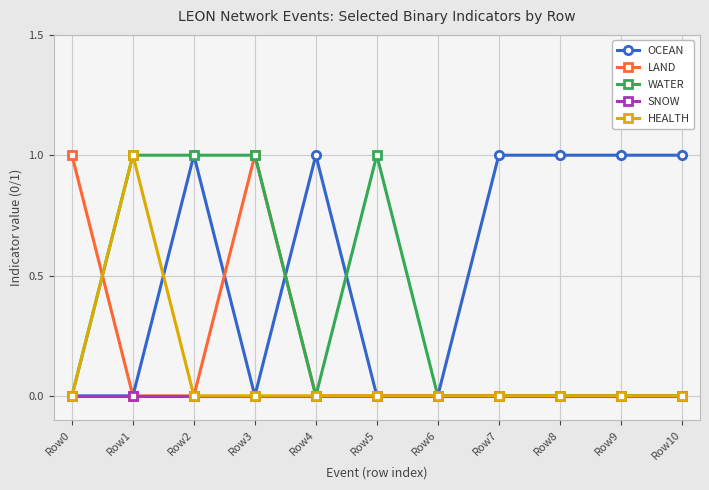

In LAND, how many points are higher than both neighbors (excluding endpoints)?

1